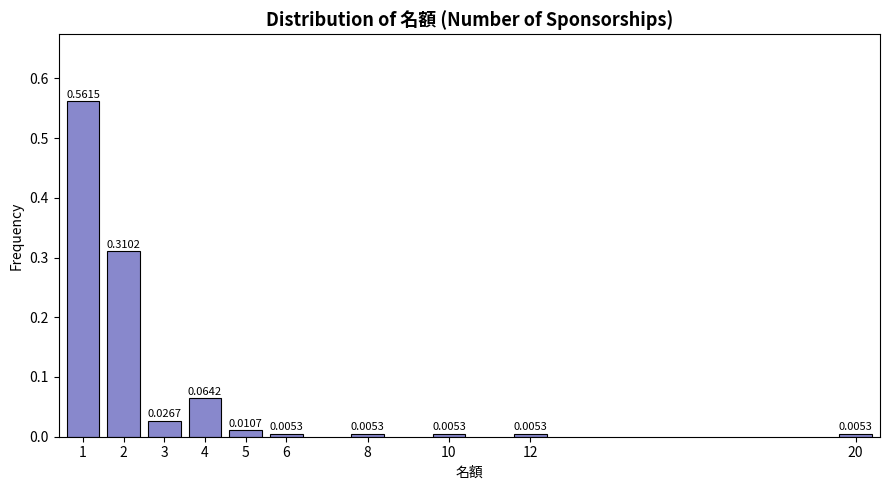

What is the sum of all values?

1.0